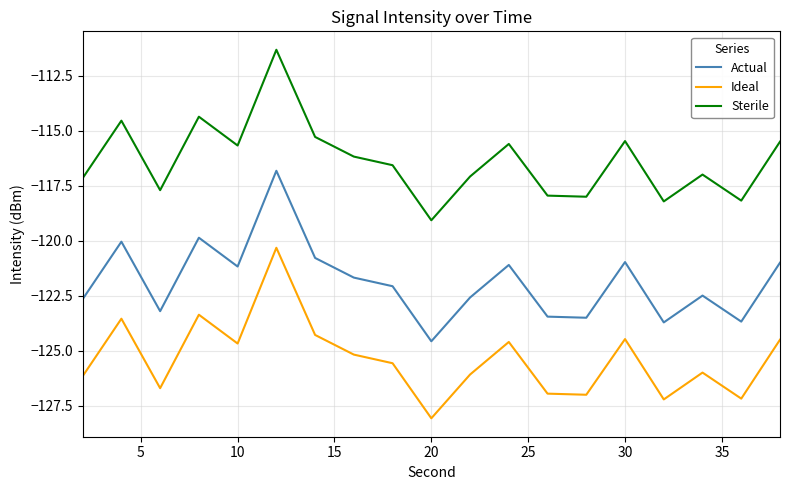

What is the maximum value shown in the chart?

-111.3